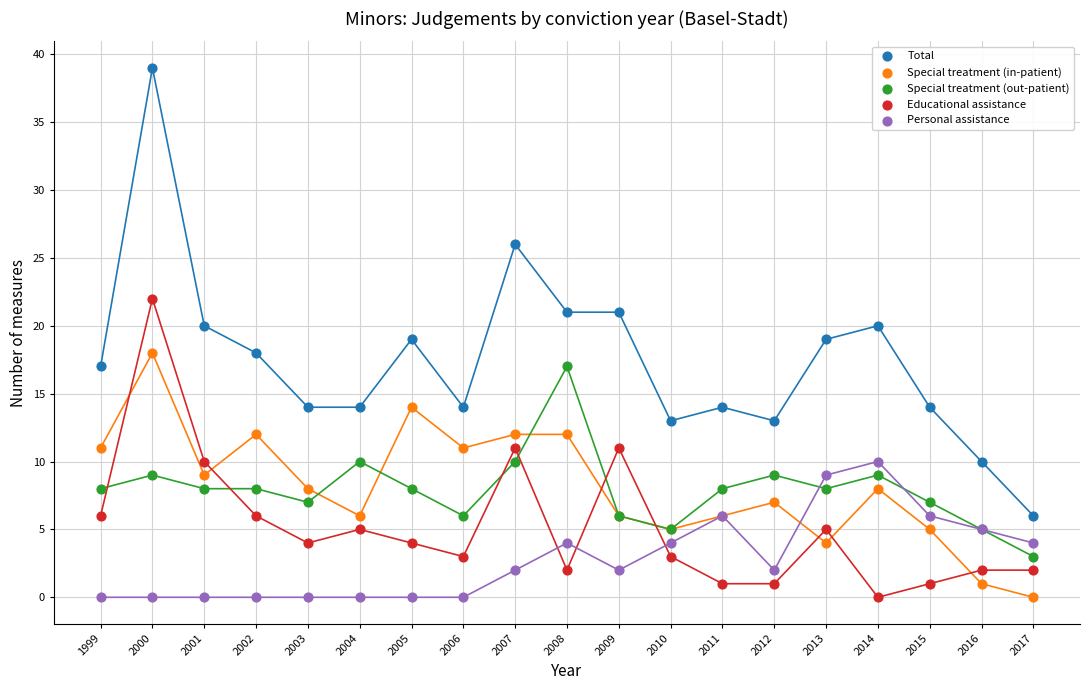

What are all the series names shown in the legend?

Total, Special treatment (in-patient), Special treatment (out-patient), Educational assistance, Personal assistance